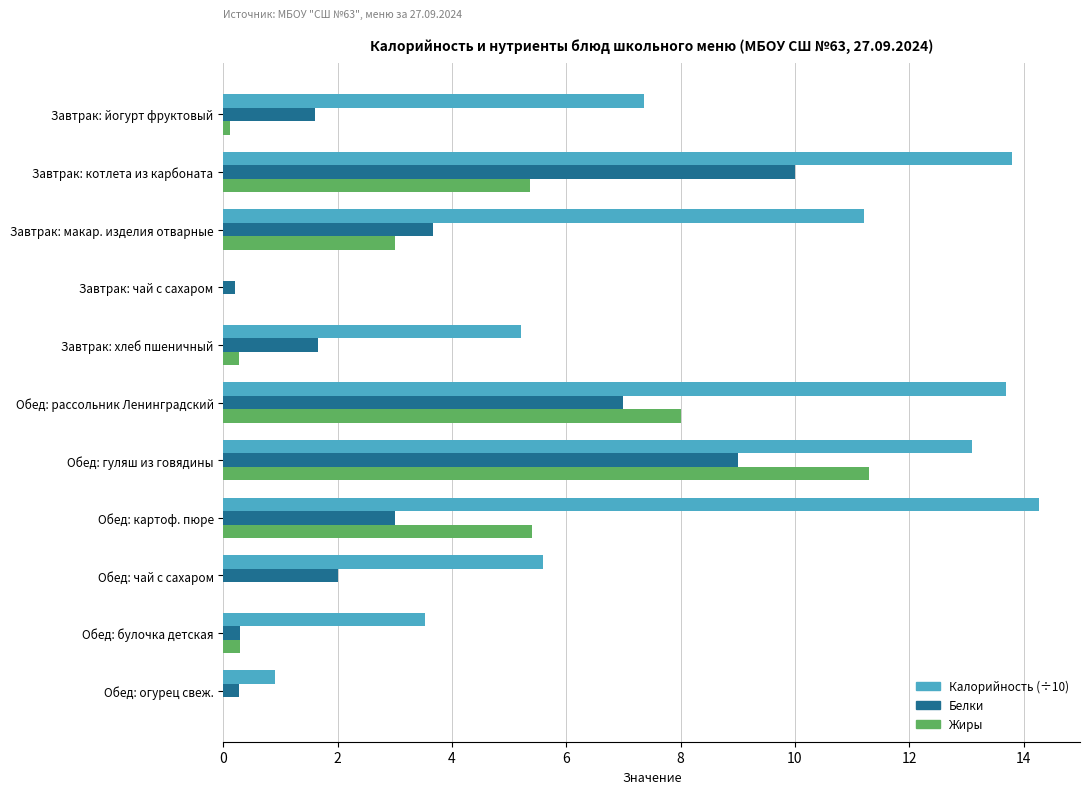

What is the sum of all Жиры values?

33.8